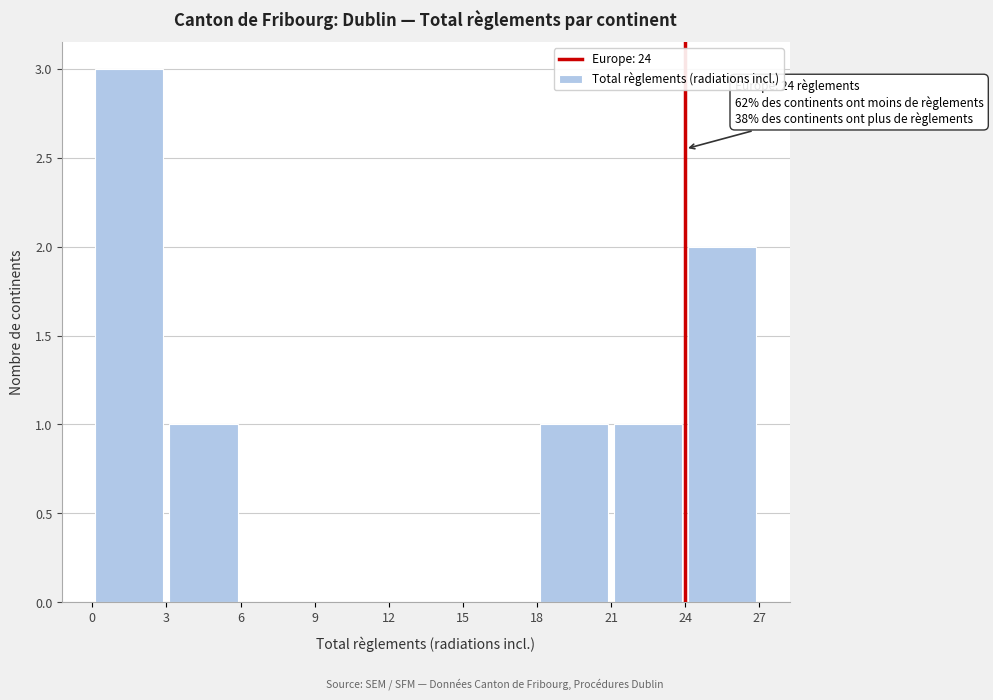

Which range on the x-axis has the tallest bar?

0 to 3